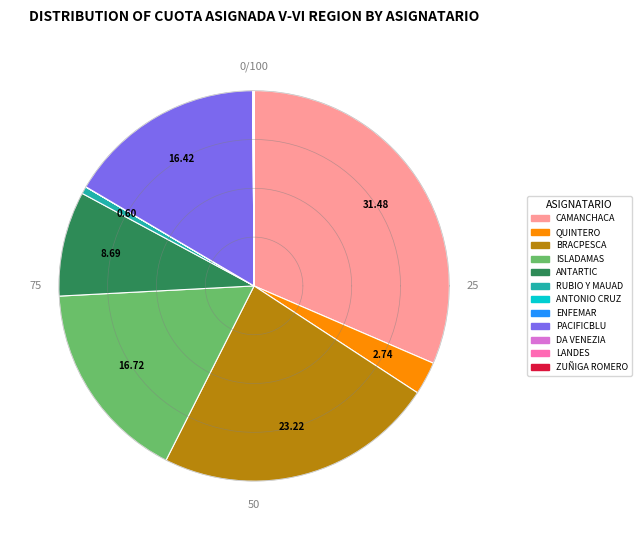

True or false: ENFEMAR LTDA. SOC. PESQ. accounts for 0% of the total.

True